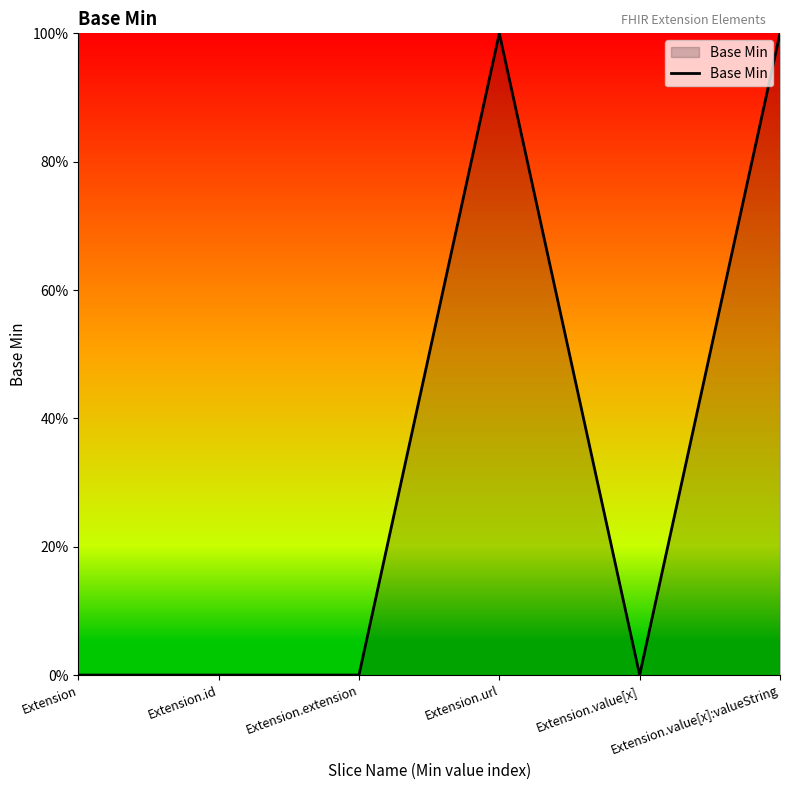

What is the label of the 2nd point from the left?

Extension.id